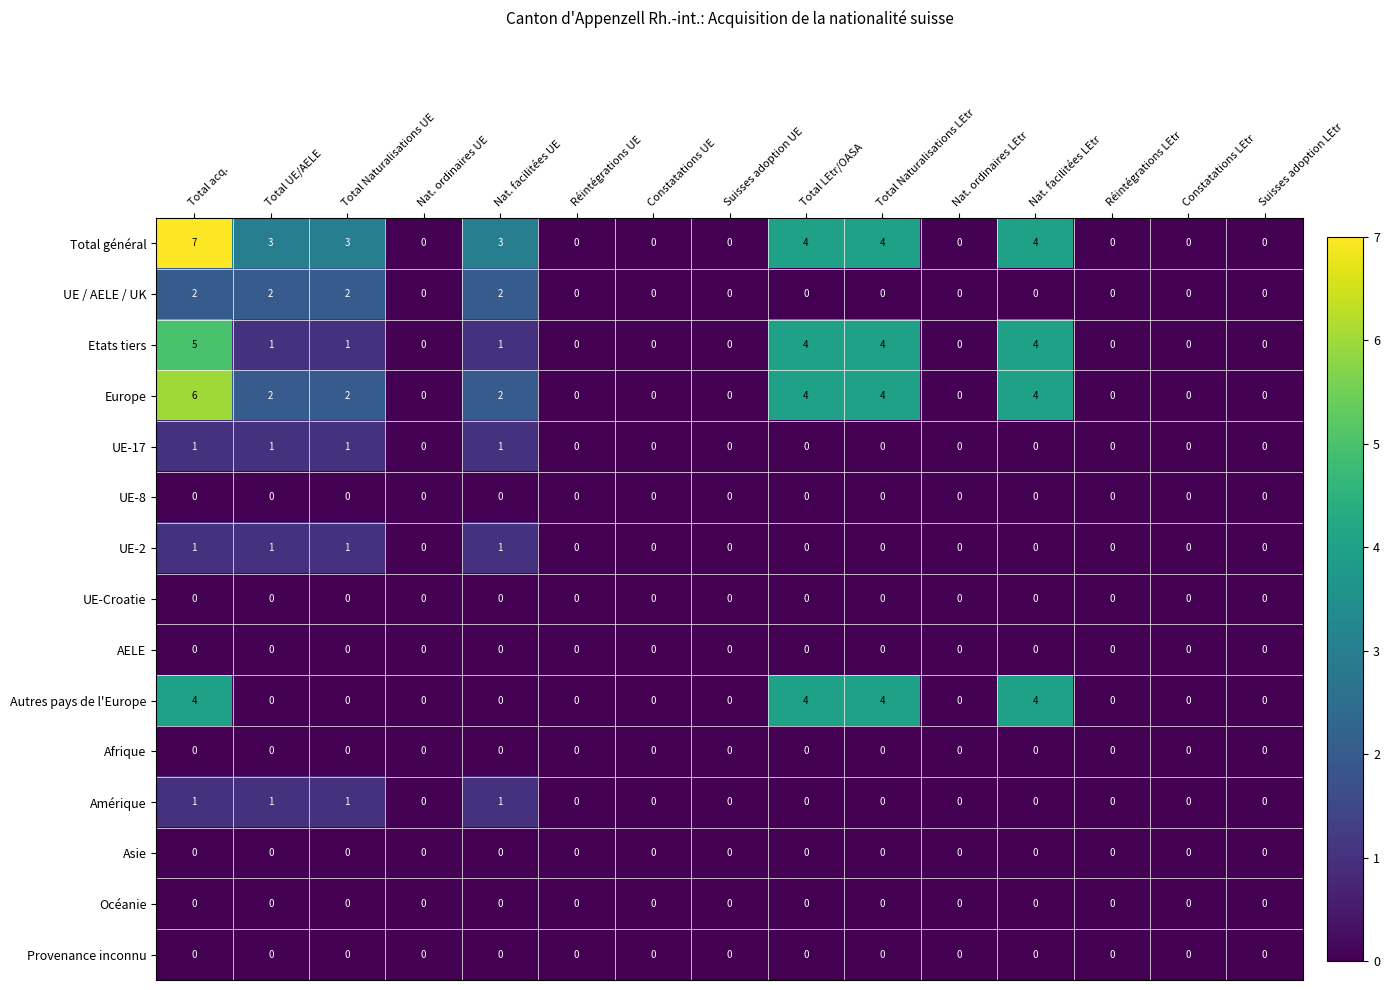

Which series has the largest total across all categories?

Total général